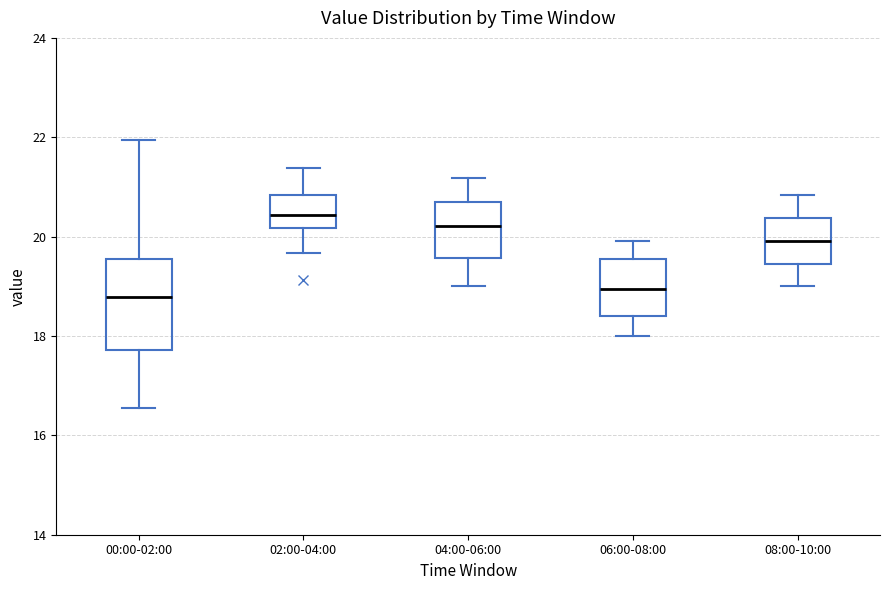

Reading left to right, read every box against the y-axis: the position of its median line, the range the box covers, and the ends of its whiskers. The values are not printed on the chart, so give them approximately, as read against the axis.

00:00-02:00: median 18.8, box 17.8 to 19.6, whiskers 16.6 to 22.0
02:00-04:00: median 20.4, box 20.2 to 20.8, whiskers 19.6 to 21.4
04:00-06:00: median 20.2, box 19.6 to 20.6, whiskers 19.0 to 21.2
06:00-08:00: median 19.0, box 18.4 to 19.6, whiskers 18.0 to 20.0
08:00-10:00: median 20.0, box 19.4 to 20.4, whiskers 19.0 to 20.8